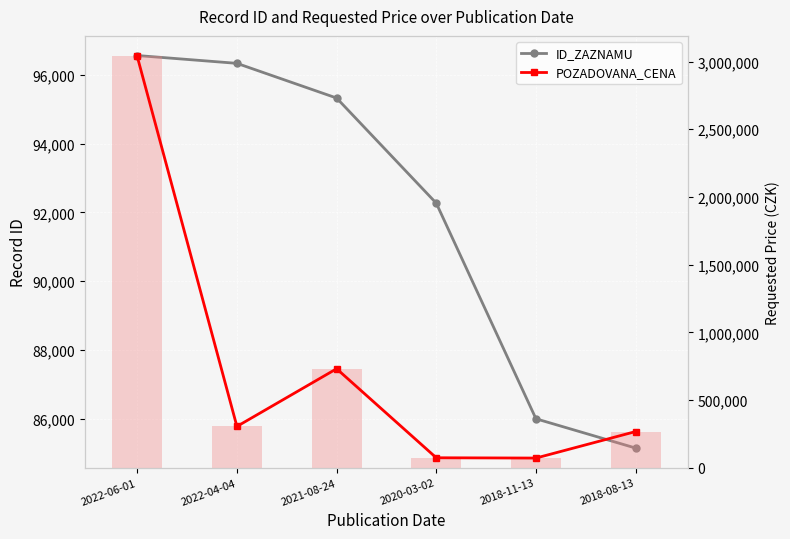

Is the value of POZADOVANA_CENA (bars) at 2018-08-13 greater than the value of ID_ZAZNAMU at 2020-03-02?

Yes